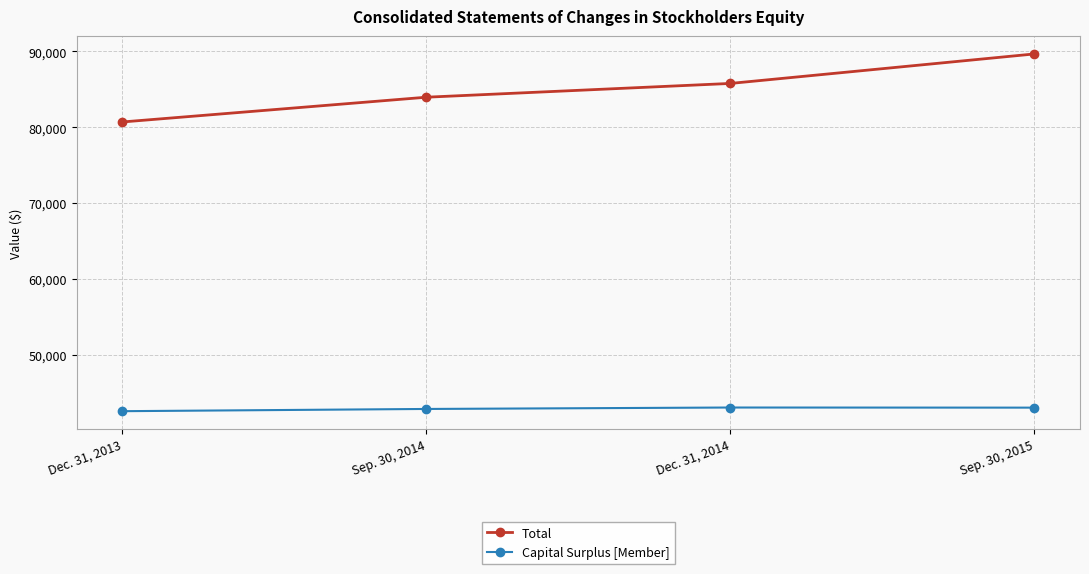

True or false: Capital Surplus [Member] has a value of 9660 at Dec. 31, 2013.

False